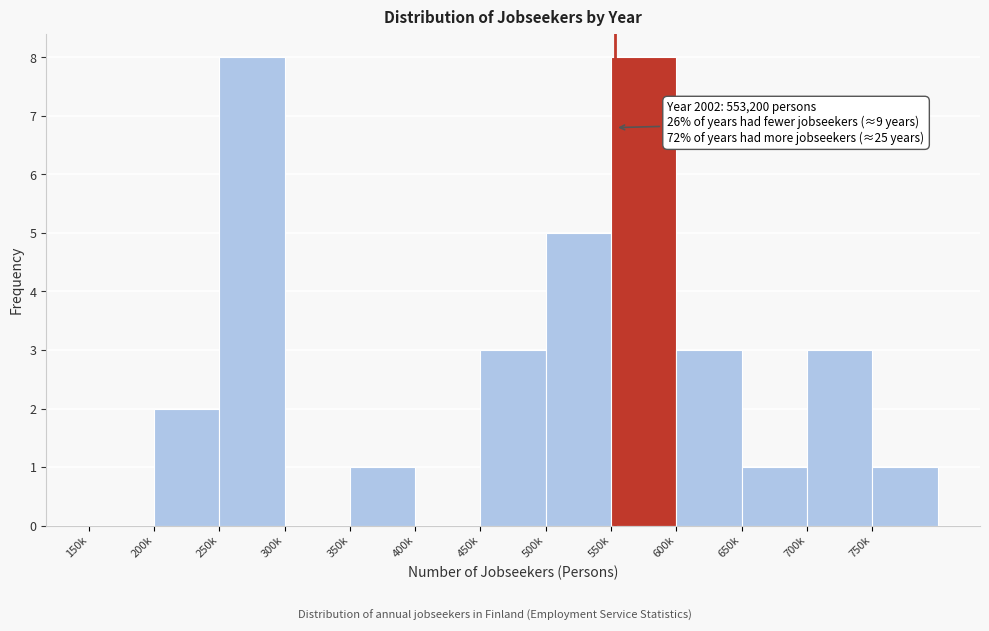

Reading left to right, what are all the values shown in this chart?

150k=0	200k=2	250k=8	300k=0	350k=1	400k=0	450k=3	500k=5	550k=8	600k=3	650k=1	700k=3	750k=1